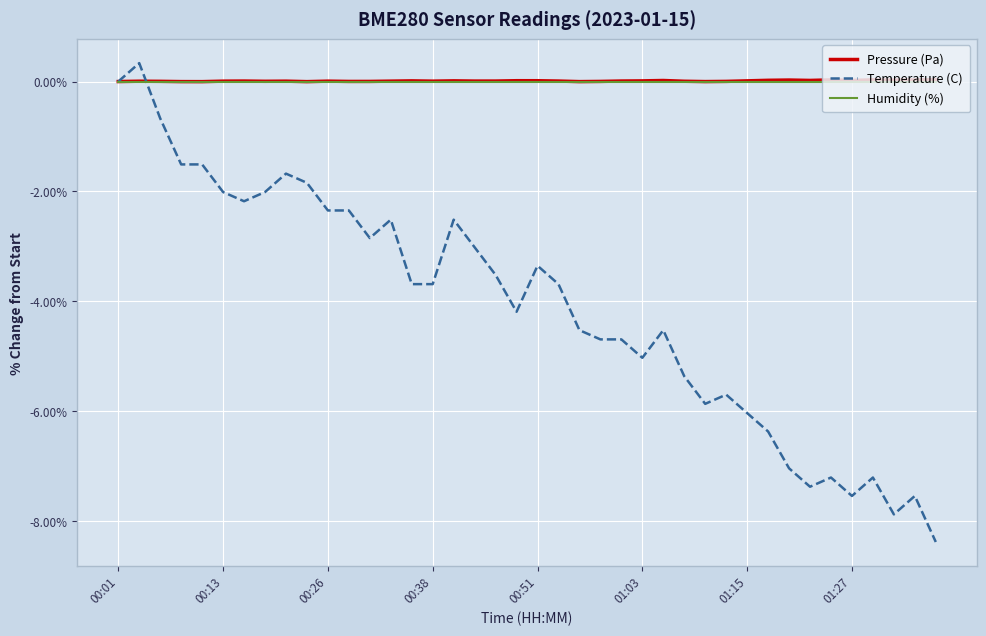

In Pressure (Pa), how many points are lower than both neighbors (excluding endpoints)?

11